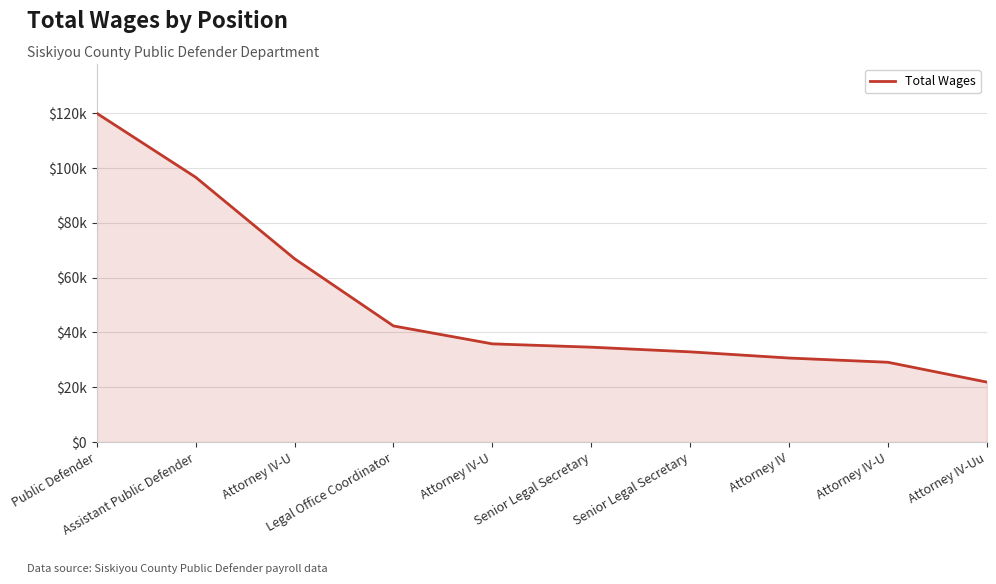

What is the label of the 1st point from the left?

Public Defender